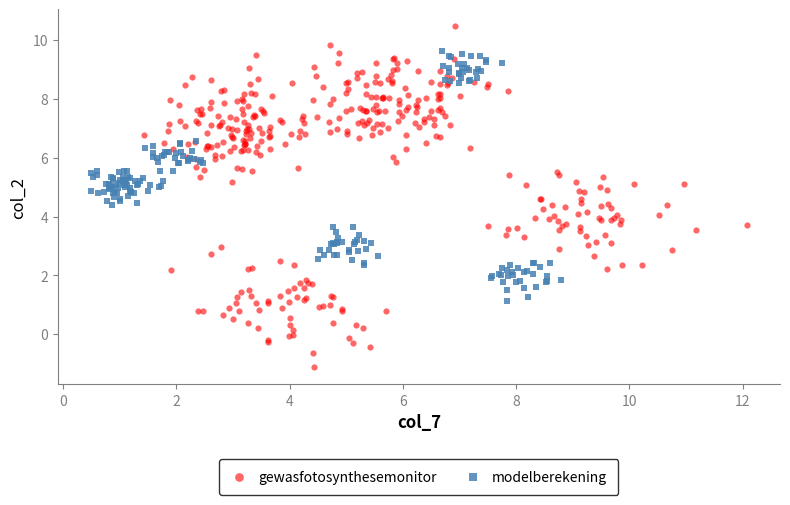

Which series has the widest spread of Y values?

gewasfotosynthesemonitor